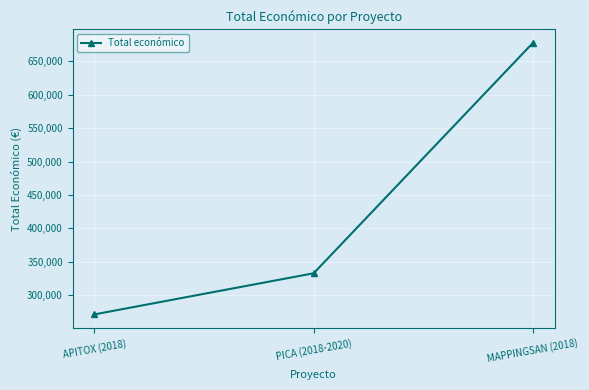

What is the sum of all values?

1281978